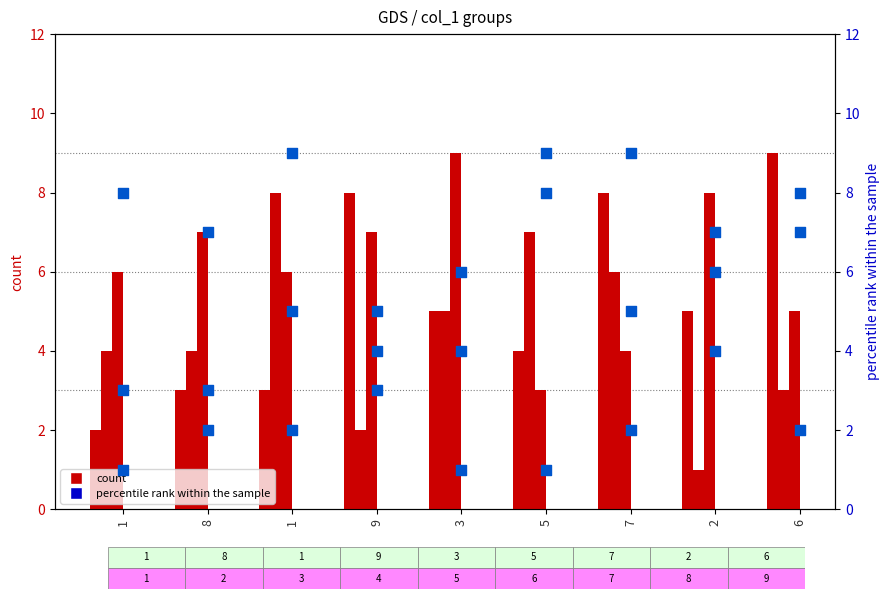

What is the total value across all series at 8?

26